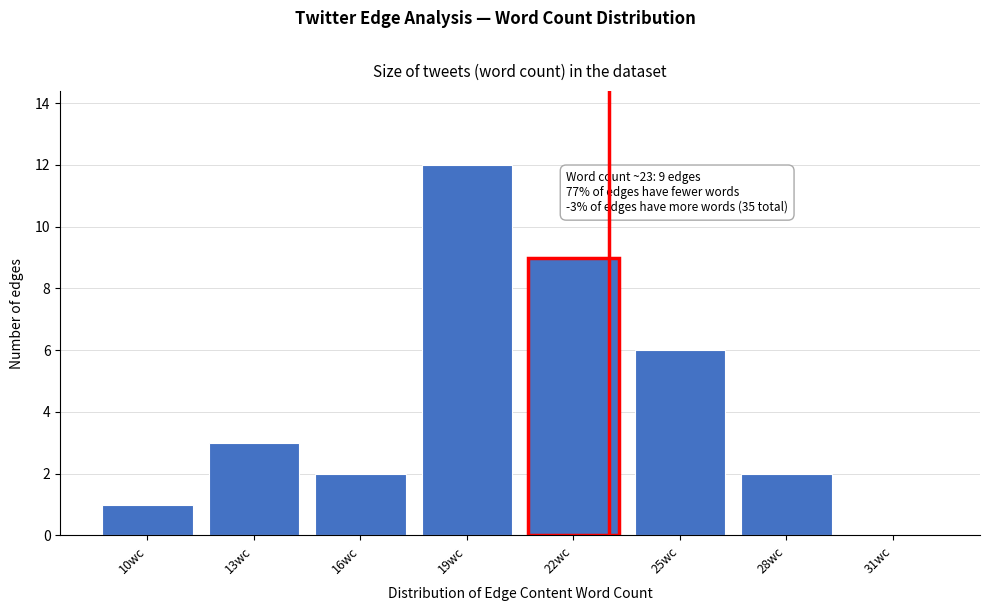

Reading left to right, transcribe all the data shown in this chart.

10wc=1	13wc=3	16wc=2	19wc=12	22wc=9	25wc=6	28wc=2	31wc=0